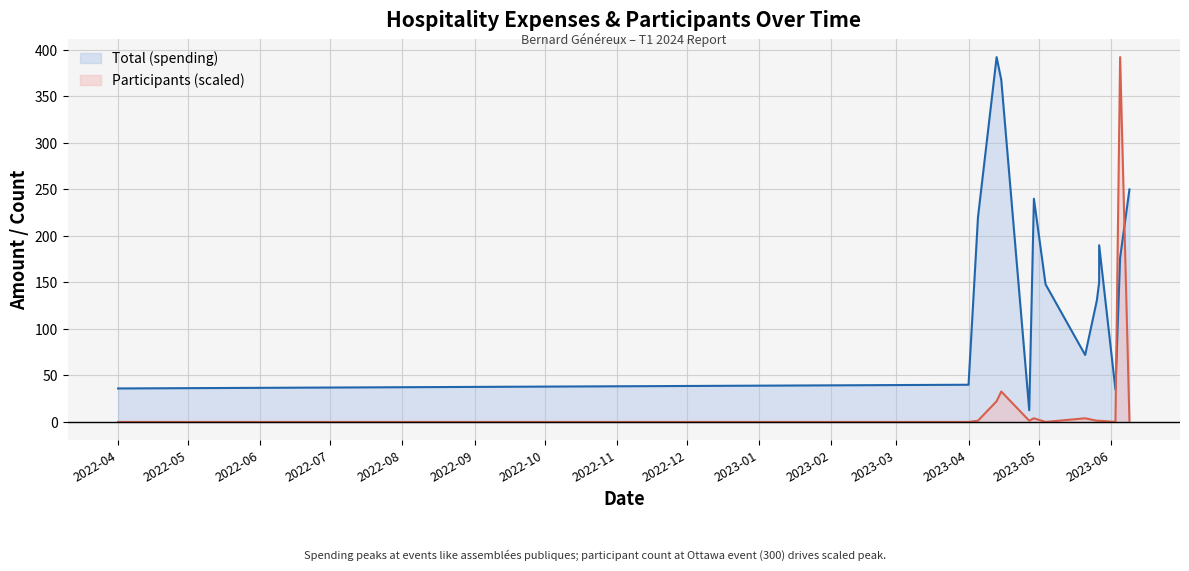

At which category is the sum across all series the highest?

2023-06-05